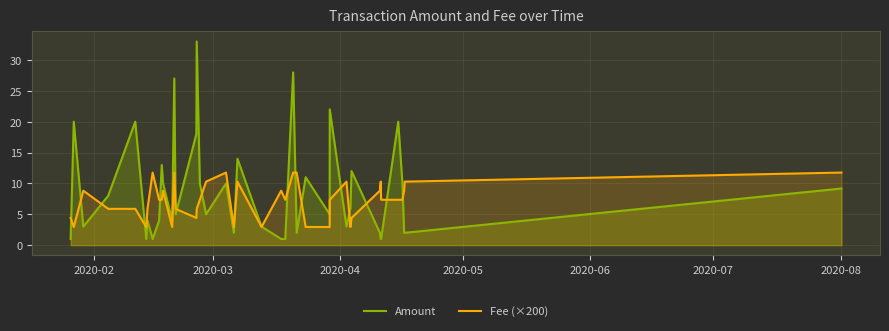

Which series has the largest range (max minus min)?

Amount